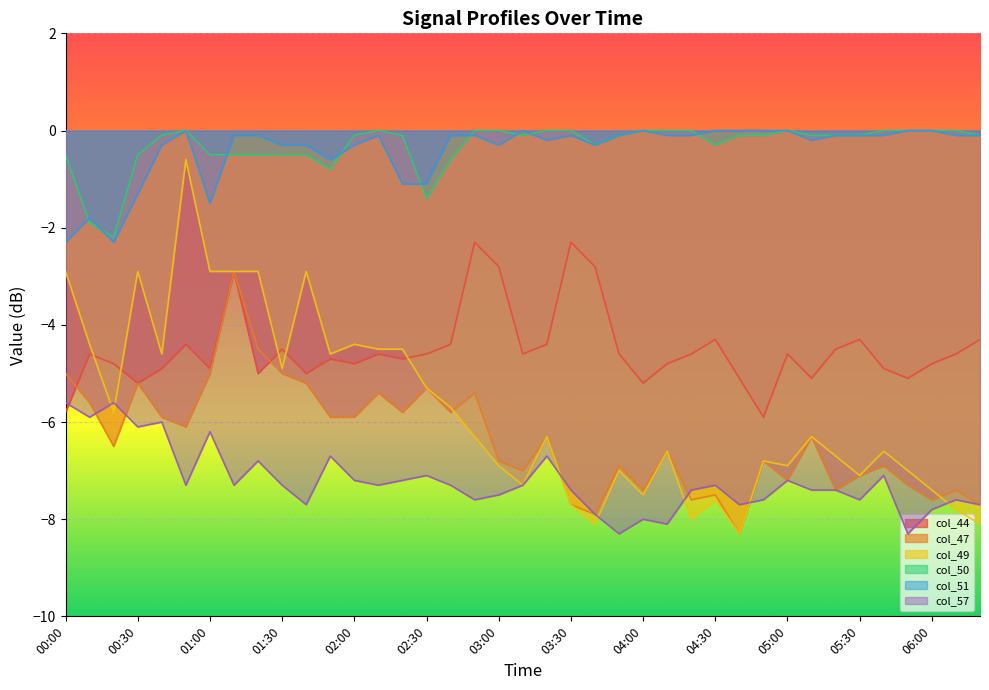

List the labels in order of col_49 value, largest first.

00:50, 00:00, 00:30, 01:00, 01:10, 01:20, 01:40, 00:10, 02:00, 02:10, 02:20, 00:40, 01:50, 01:30, 02:30, 02:40, 00:20, 02:50, 03:20, 05:10, 04:10, 05:40, 05:20, 04:50, 03:00, 05:00, 03:50, 05:50, 05:30, 03:10, 06:00, 04:00, 04:30, 03:30, 06:10, 04:20, 03:40, 06:20, 04:40